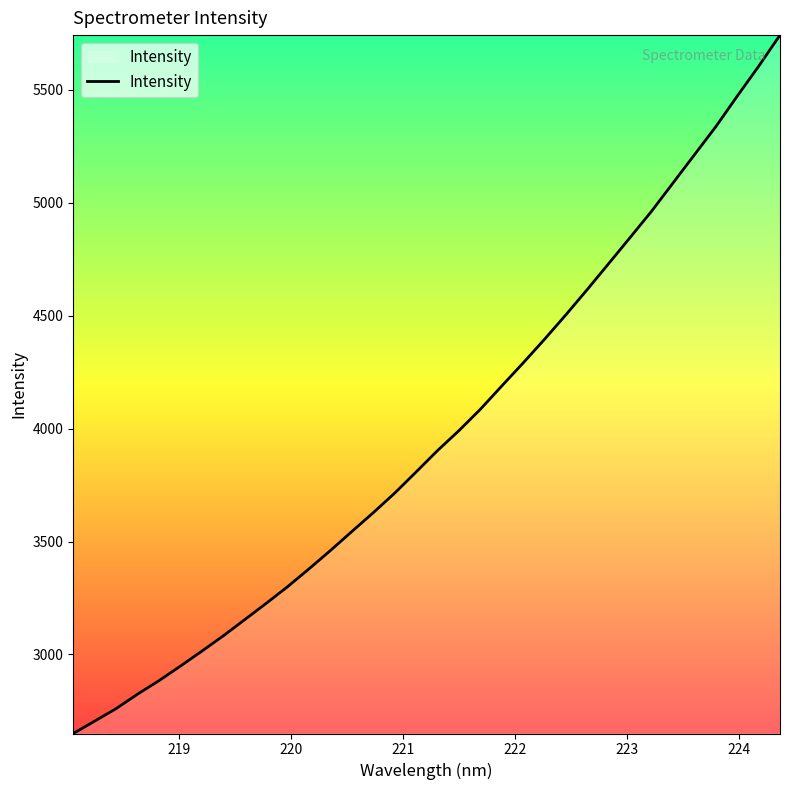

How many series are shown in this chart?

1